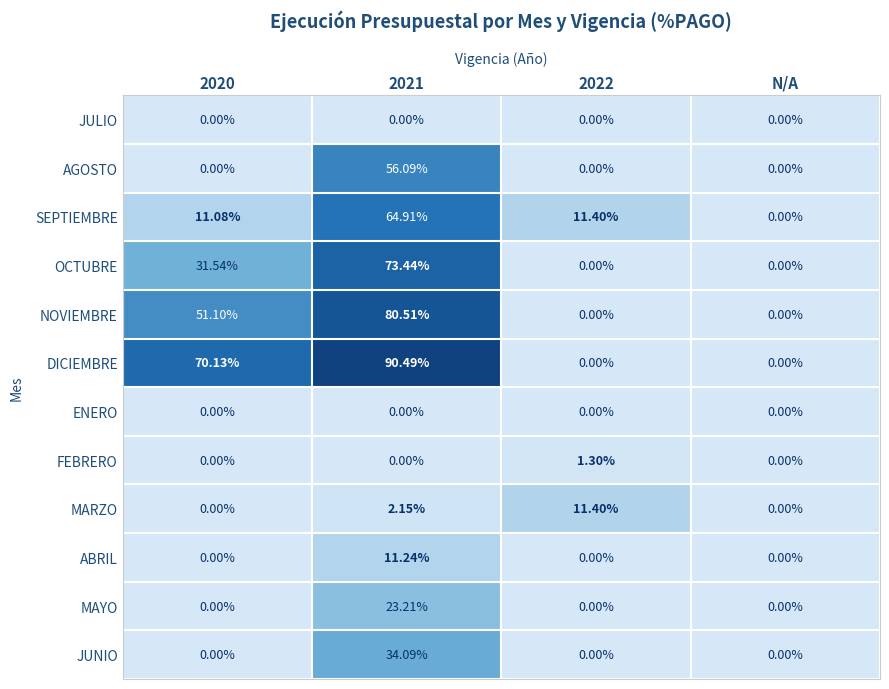

Which series has the largest total across all categories?

DICIEMBRE